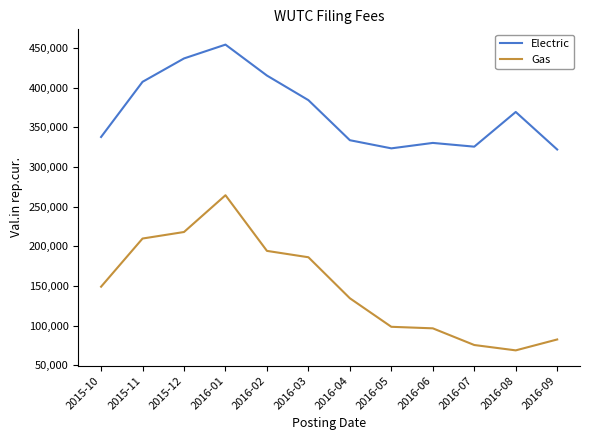

What is the maximum value for Electric?

454147